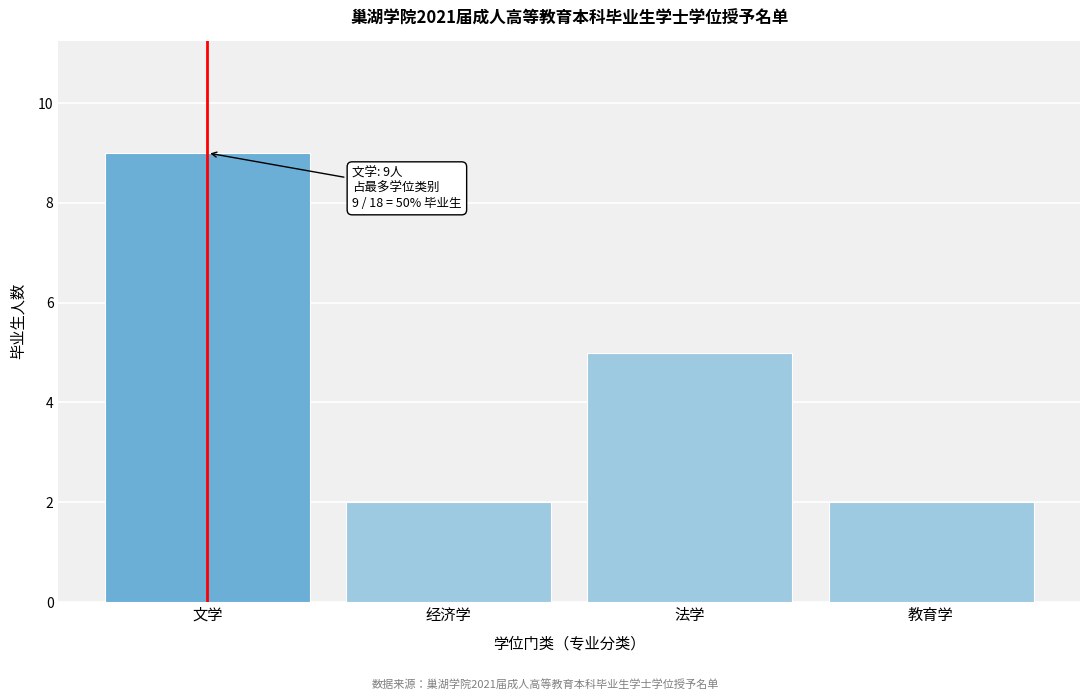

Reading left to right, transcribe all the data shown in this chart.

9	2	5	2